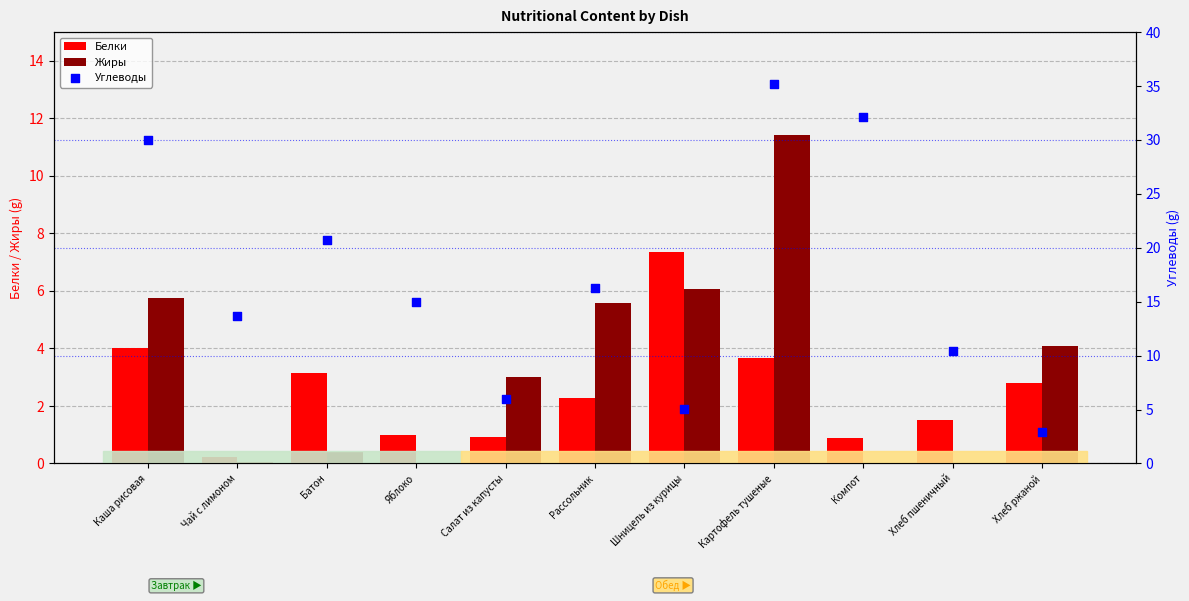

What are all the series names shown in the legend?

Белки, Жиры, Углеводы